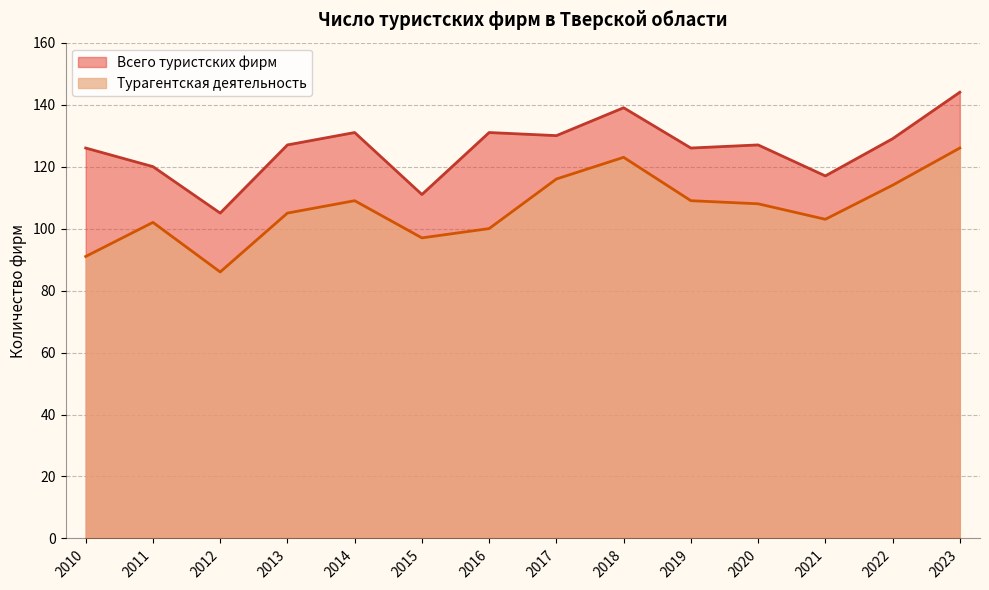

At which label does Турагентская деятельность reach its peak?

2023